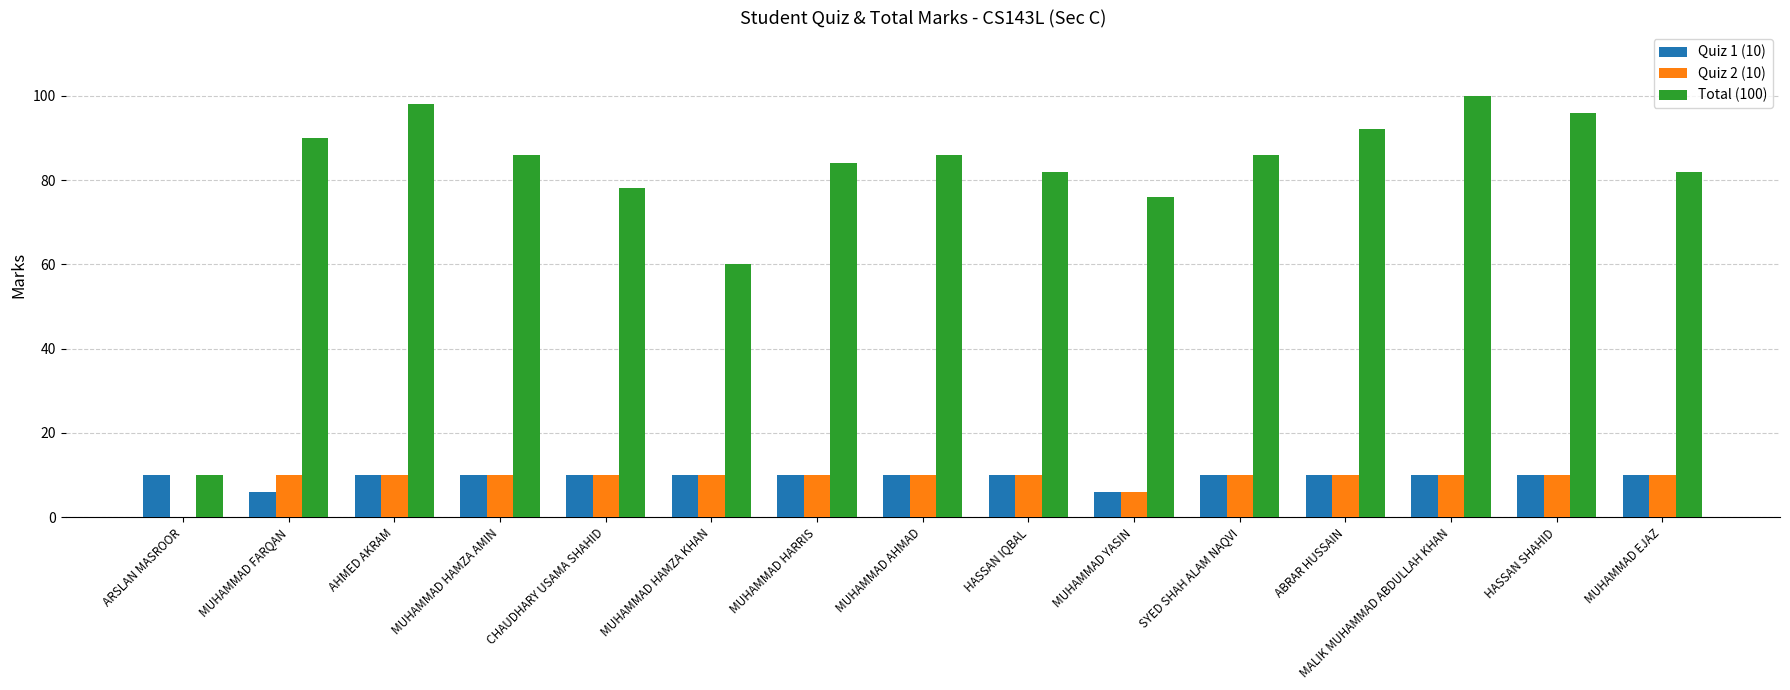

What is the maximum value shown in the chart?

100